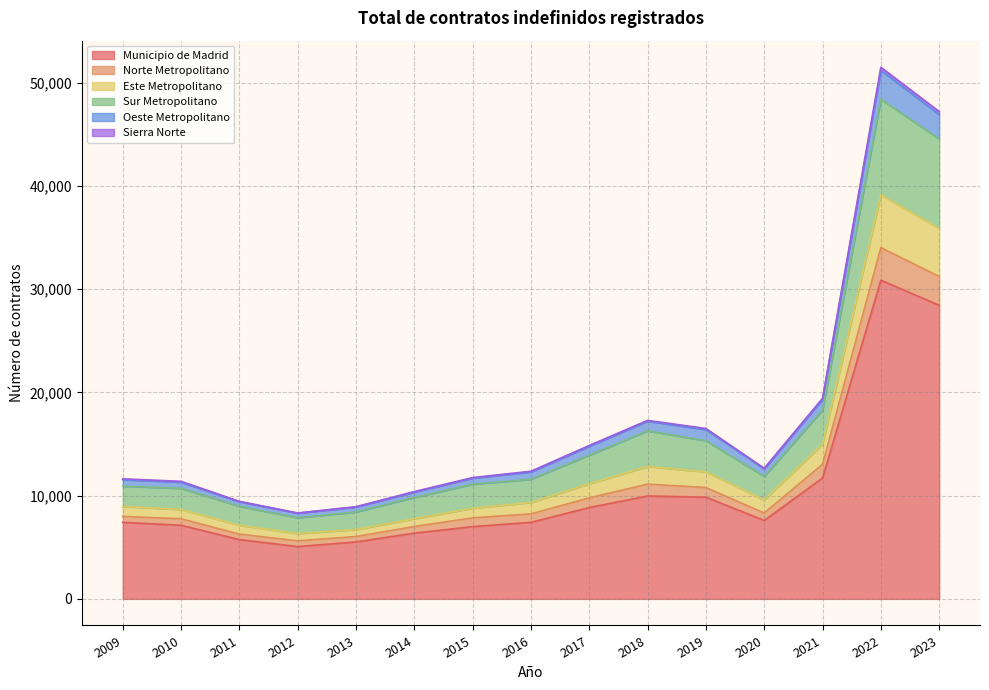

How many lines are shown in the chart?

6